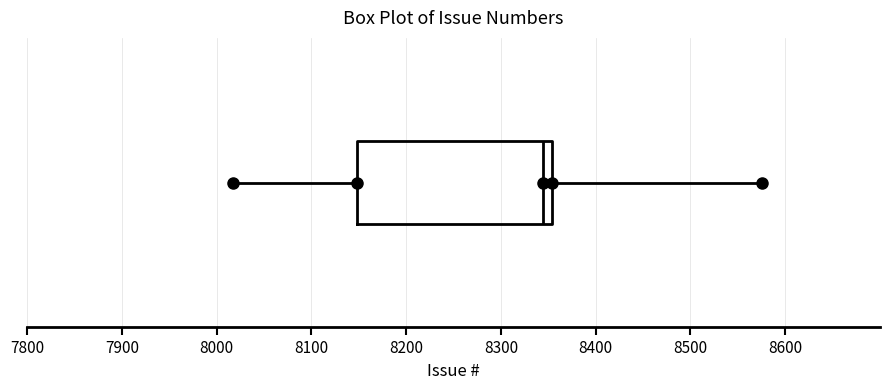

Read this box plot against the x-axis: the position of the median line, the range covered by the box, and the ends of both whiskers. The values are not printed on the chart, so give them approximately, as read against the axis.

median 8340, box 8150 to 8350, whiskers 8020 to 8580